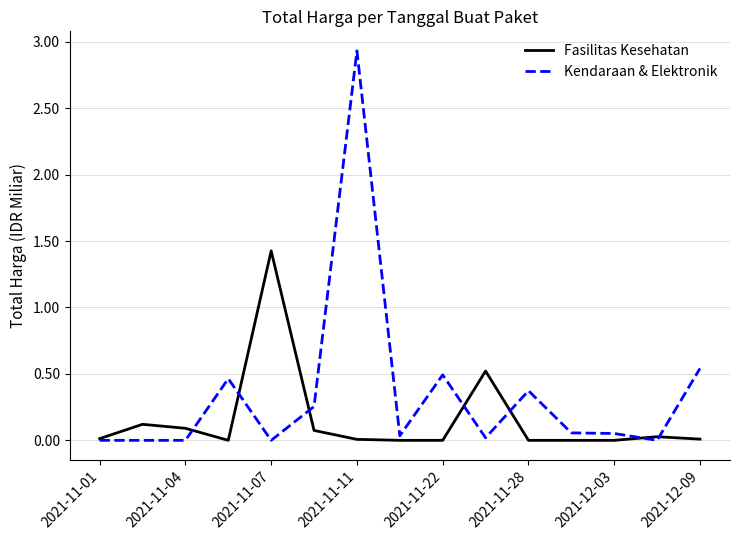

Which series has the largest total across all categories?

Kendaraan & Elektronik